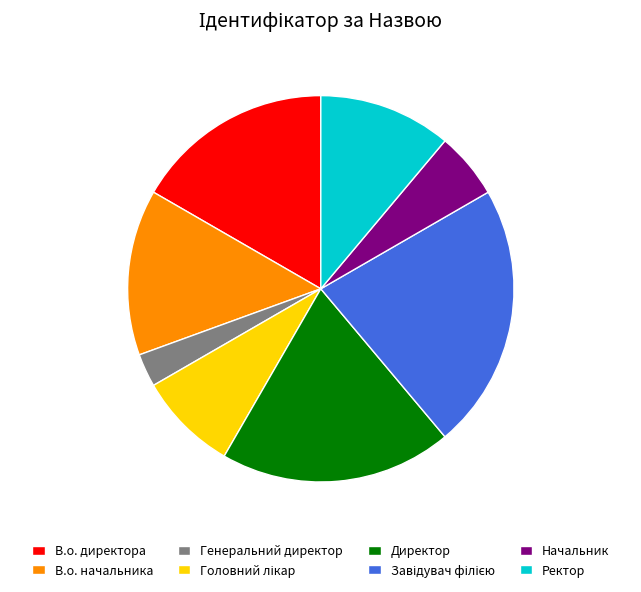

Count the number of slices in the pie.

8